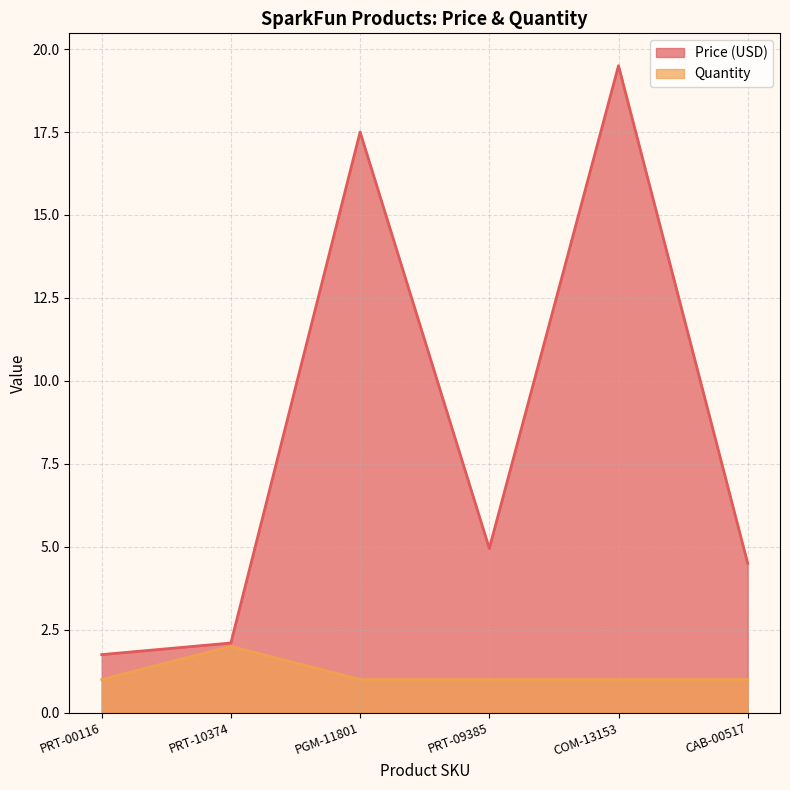

True or false: Quantity and Price (USD) intersect in this chart.

False